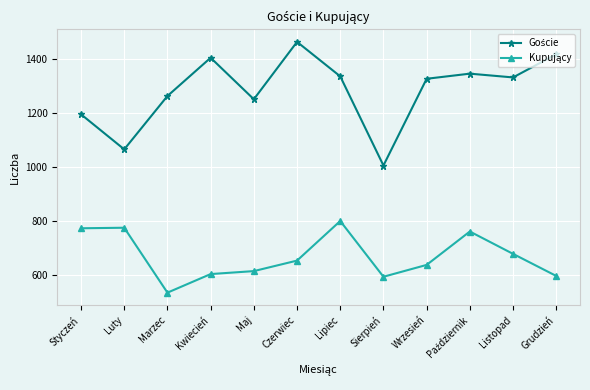

Does the chart have visible grid lines?

Yes